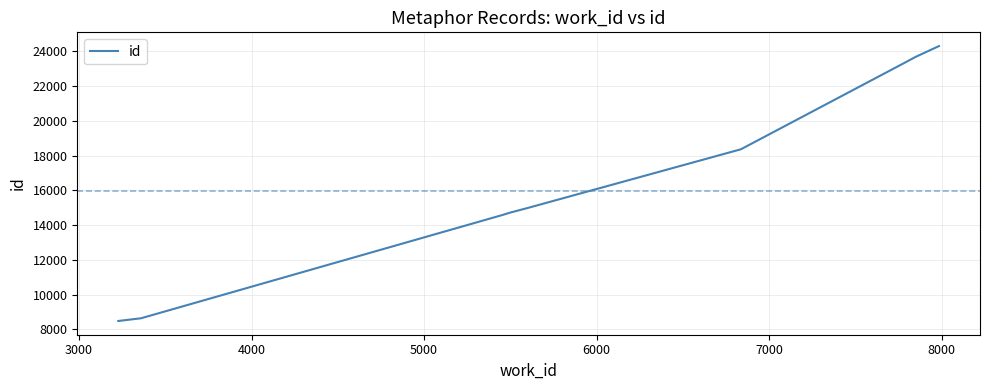

What is the smallest value displayed?

8477